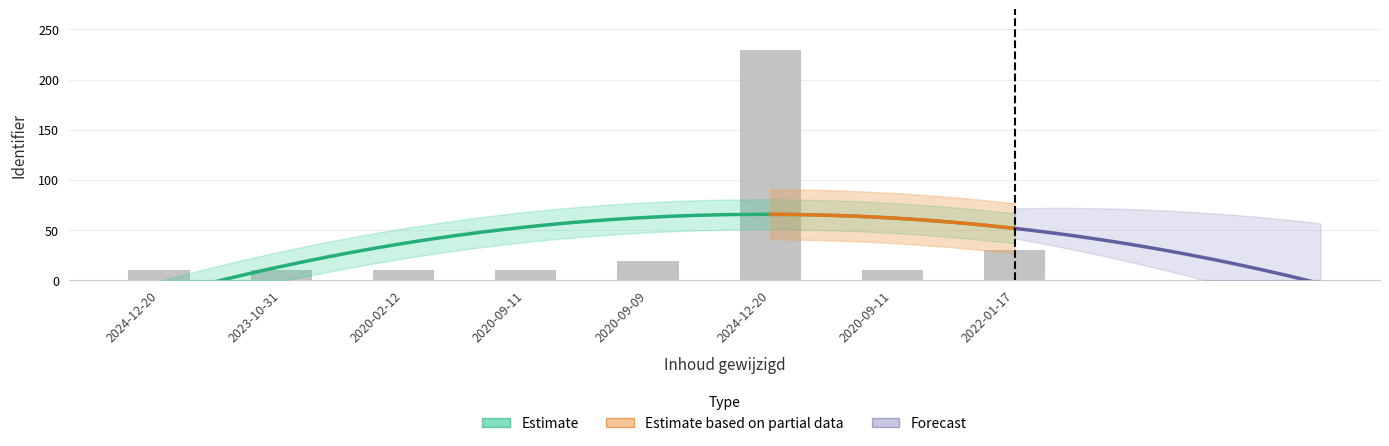

Between 2020-02-12 and 2020-09-11, which is larger?

2020-09-11